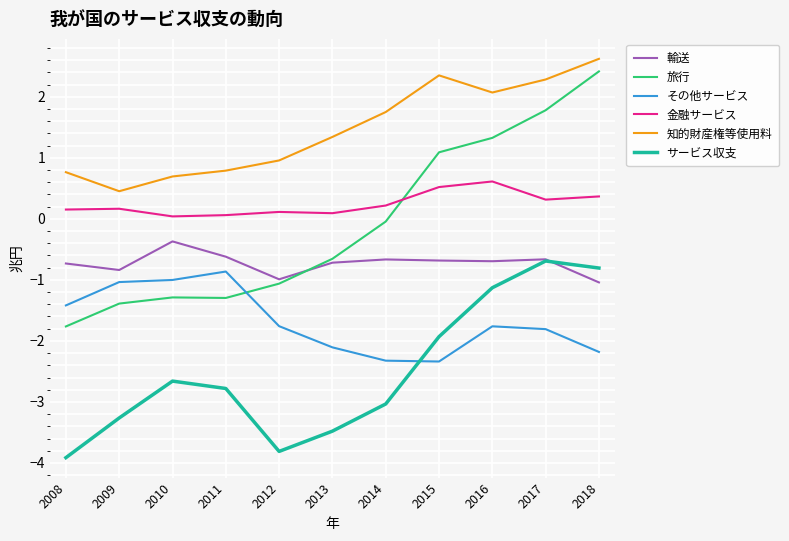

What is the spread (max minus min) of values at 2012?

4.8